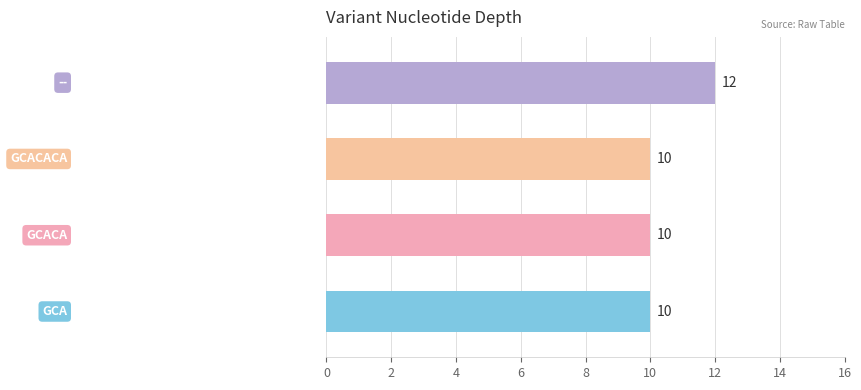

What is the minimum value shown in the chart?

10